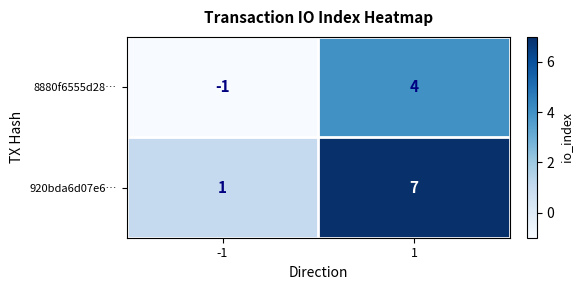

Which series has the largest total across all categories?

920bda6d07e6…